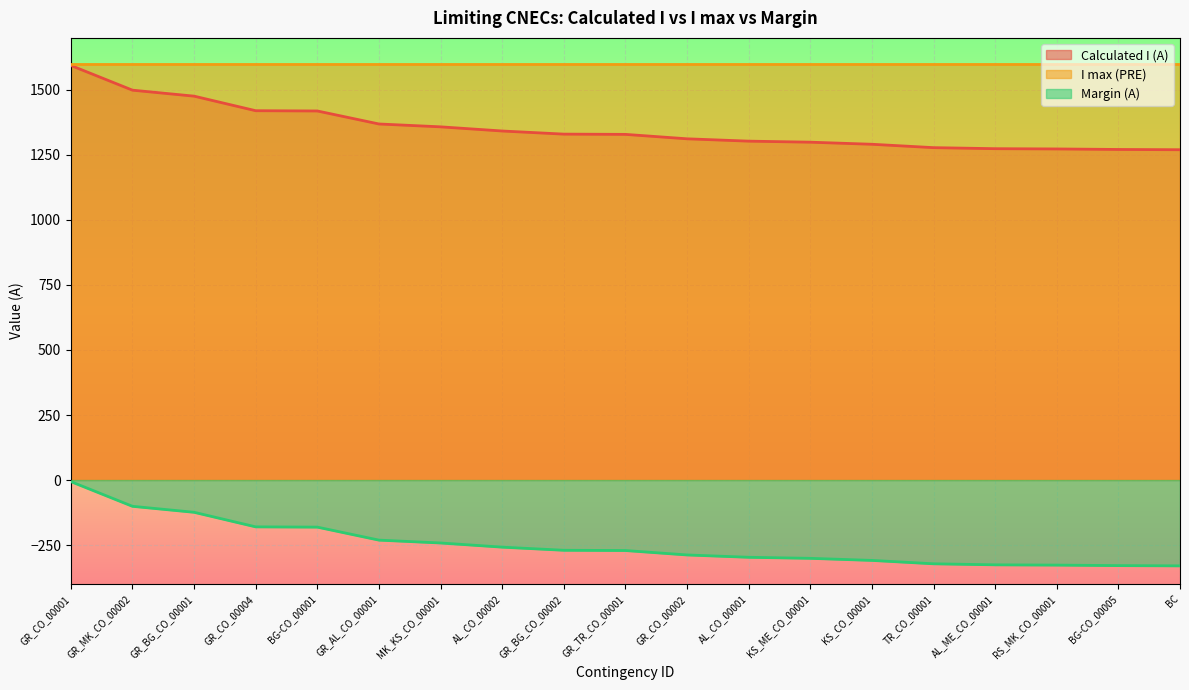

What are all the series names shown in the legend?

Calculated I (A), I max (PRE), Margin (A)